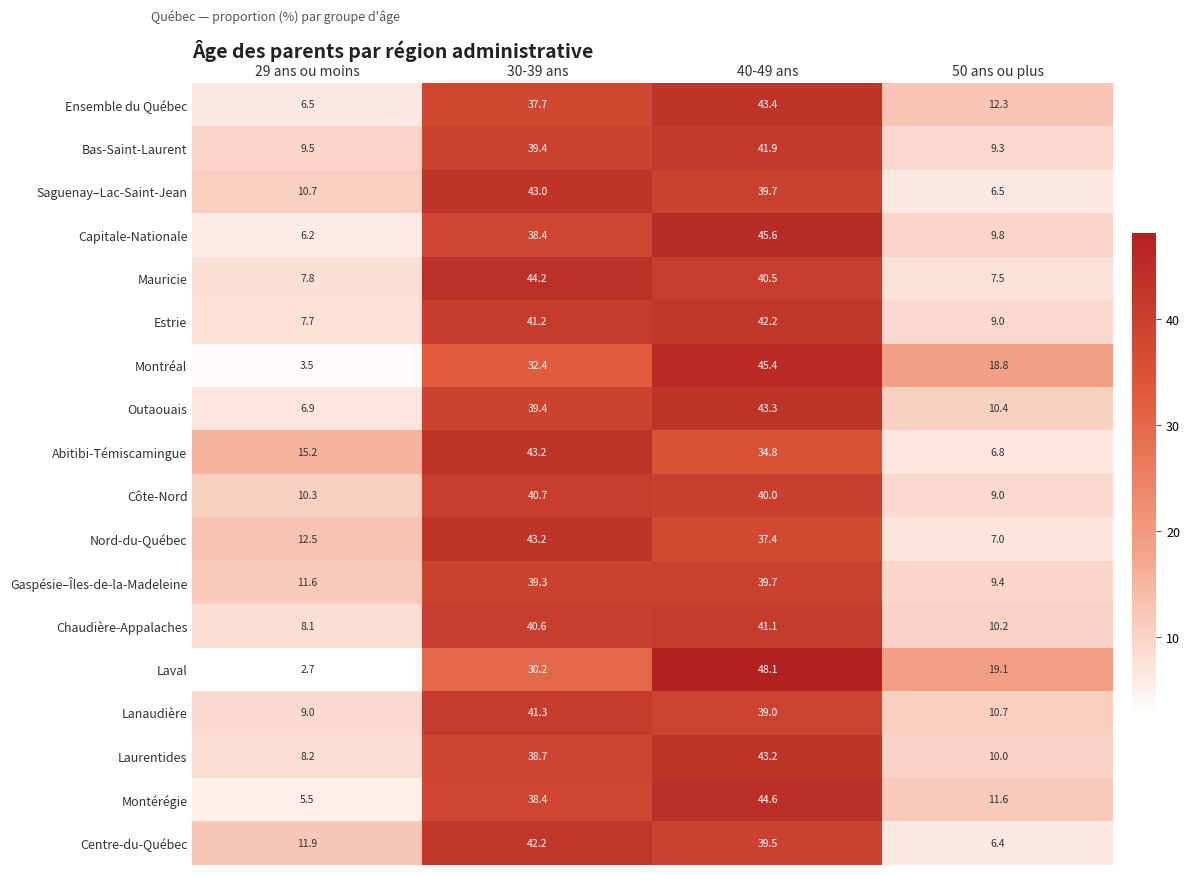

What is the spread (max minus min) of values at 40-49 ans?

13.3